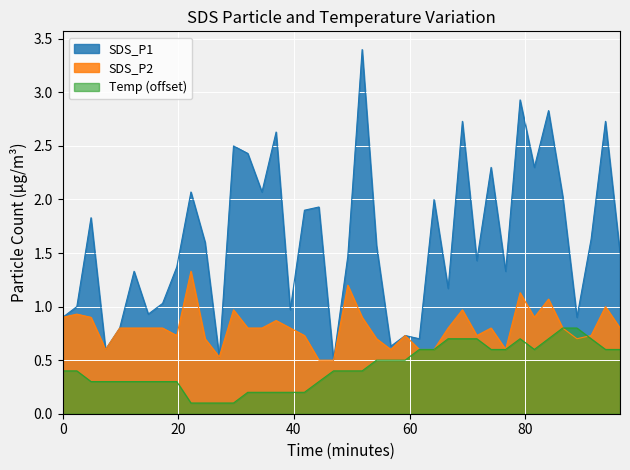

Which series has the largest total across all categories?

SDS_P1